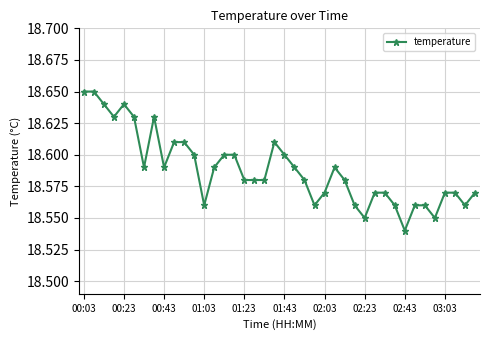

What is the sum of all values?

743.5